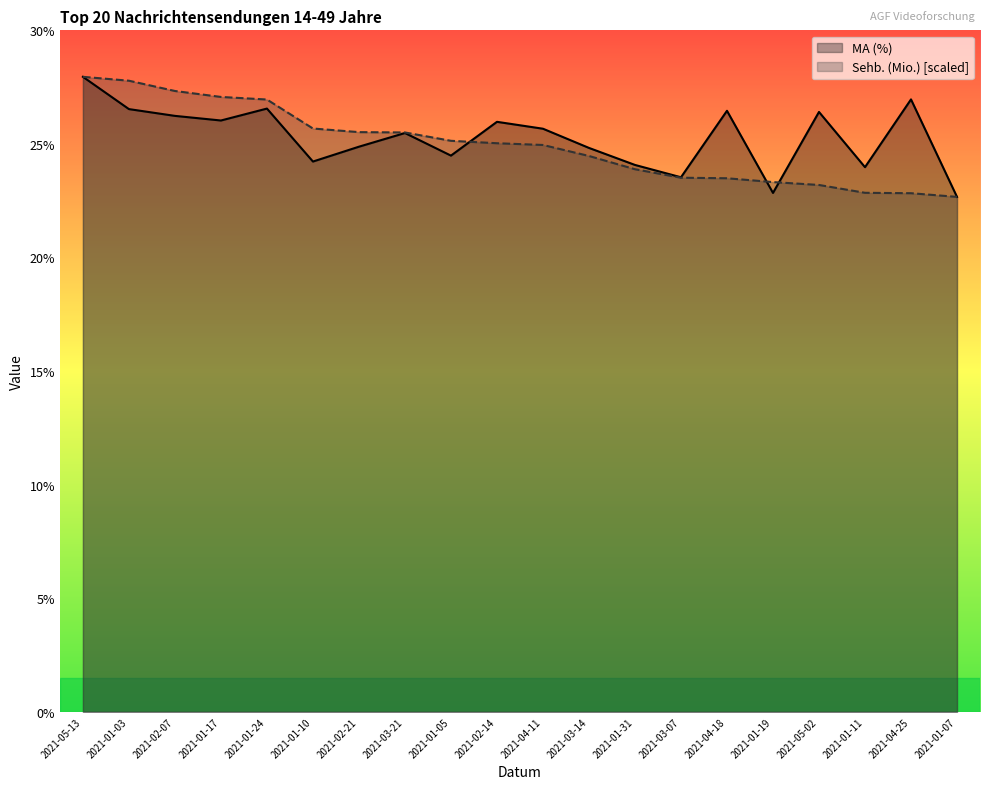

What is the lowest value of the MA (%) series?

22.7